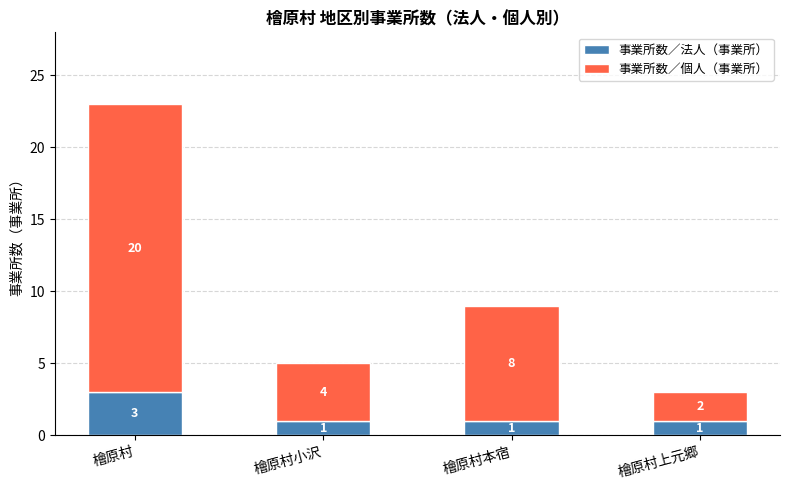

What is the total value across all series at 檜原村上元郷?

3